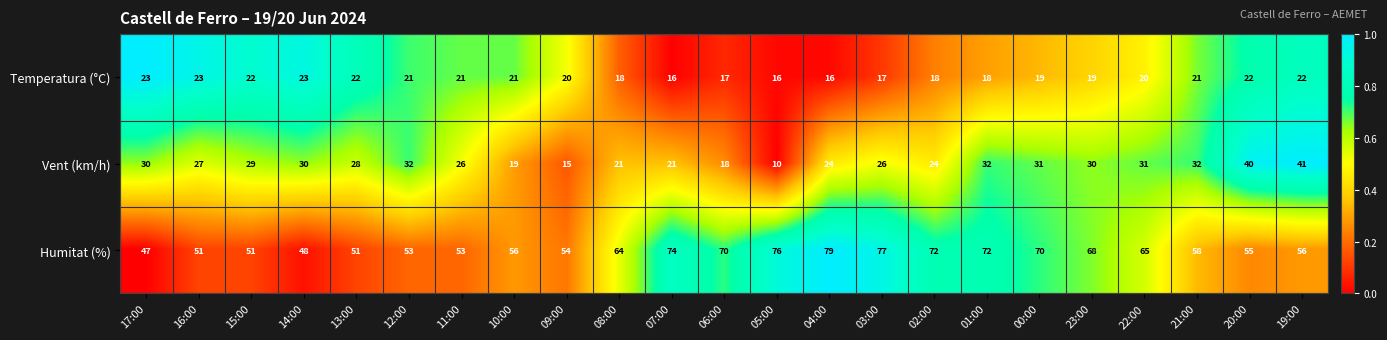

Count the number of data series in this chart.

3